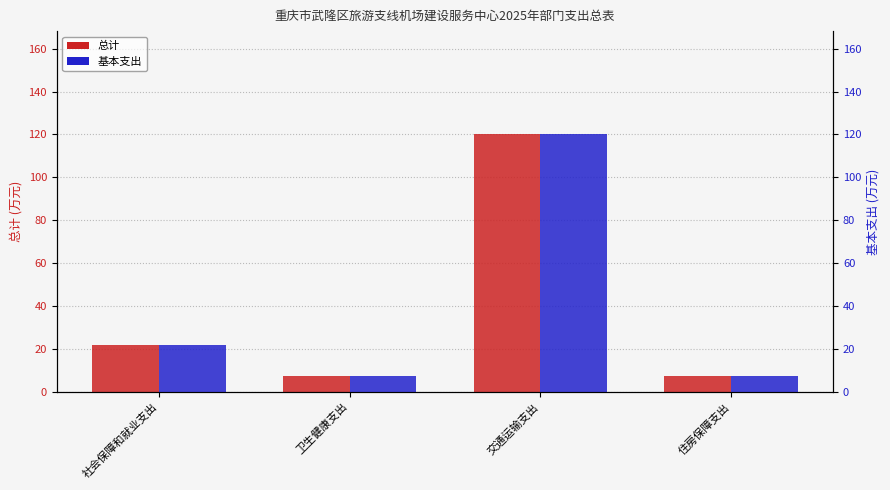

Are the bars grouped side by side (vs. stacked)?

Yes